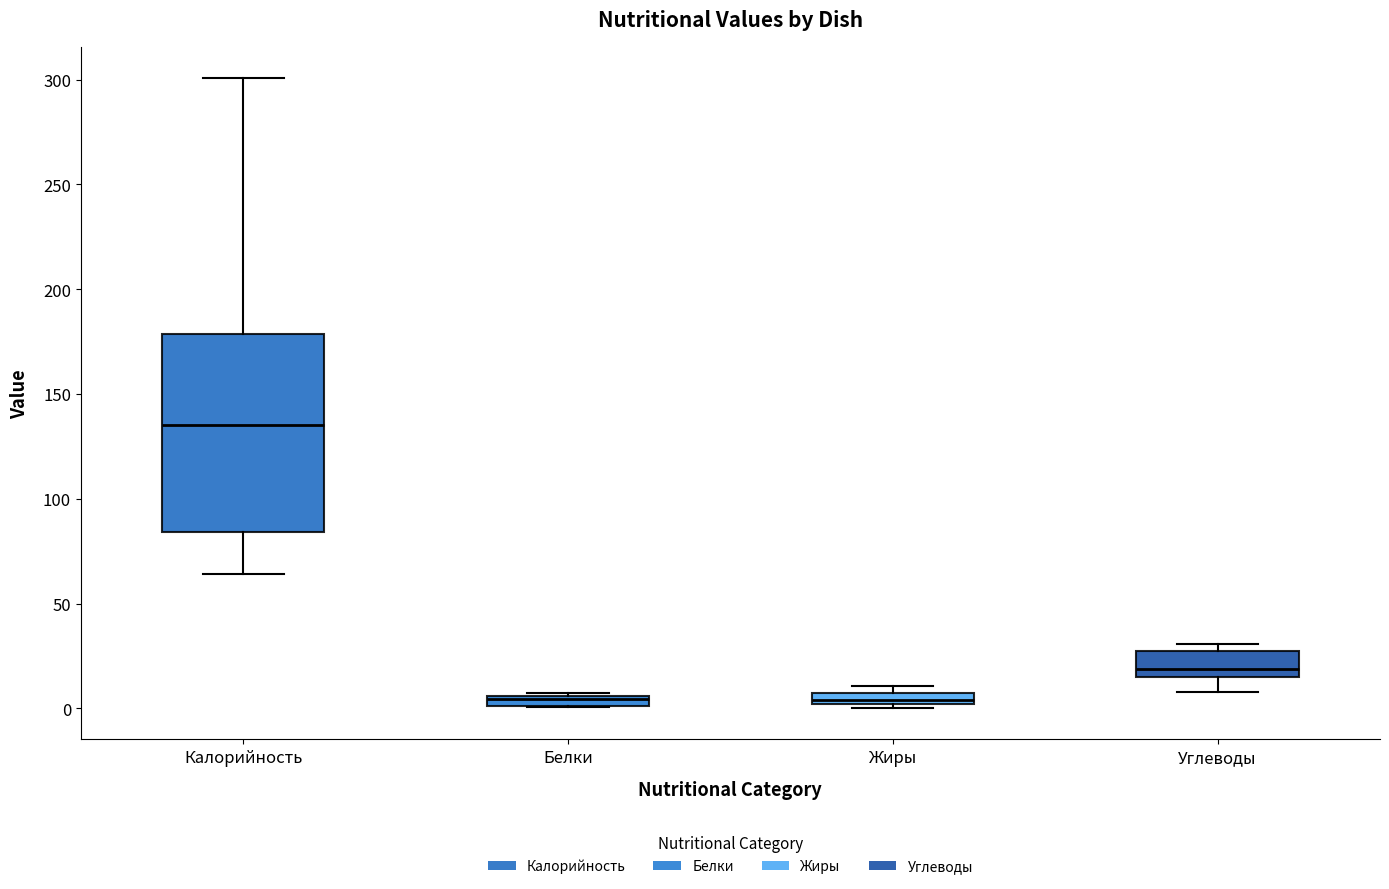

Which box is the tallest, from its lower edge to its upper edge?

Калорийность